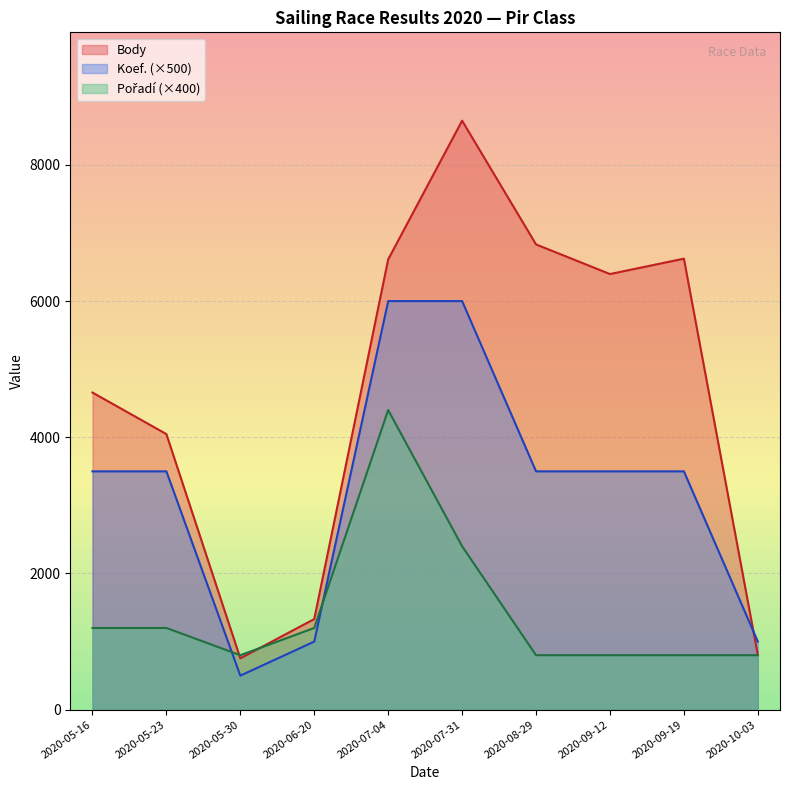

At which category does Pořadí reach its first local valley?

2020-05-30